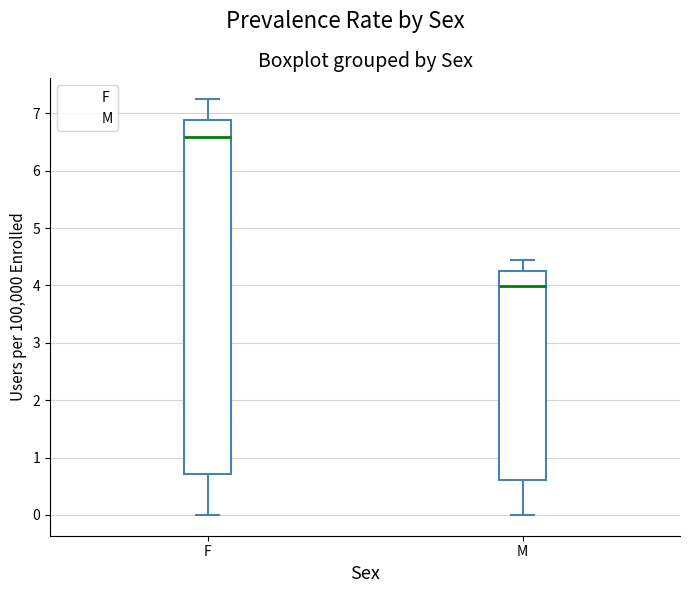

Reading left to right, transcribe this box plot: for each box, give where its median line is, the range the box spans, and where its two whiskers end, as read against the y-axis. The values are not printed on the chart, so give them approximately, as read against the axis.

F: median 6.6, box 0.7 to 6.9, whiskers 0.0 to 7.3
M: median 4.0, box 0.6 to 4.2, whiskers 0.0 to 4.4